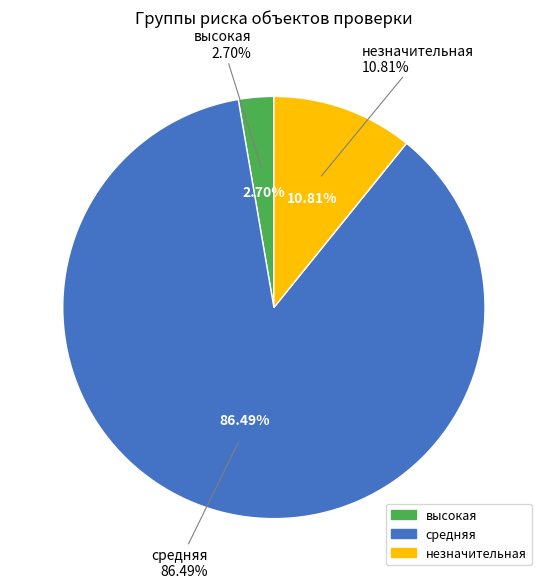

How many slices are in this pie chart?

3